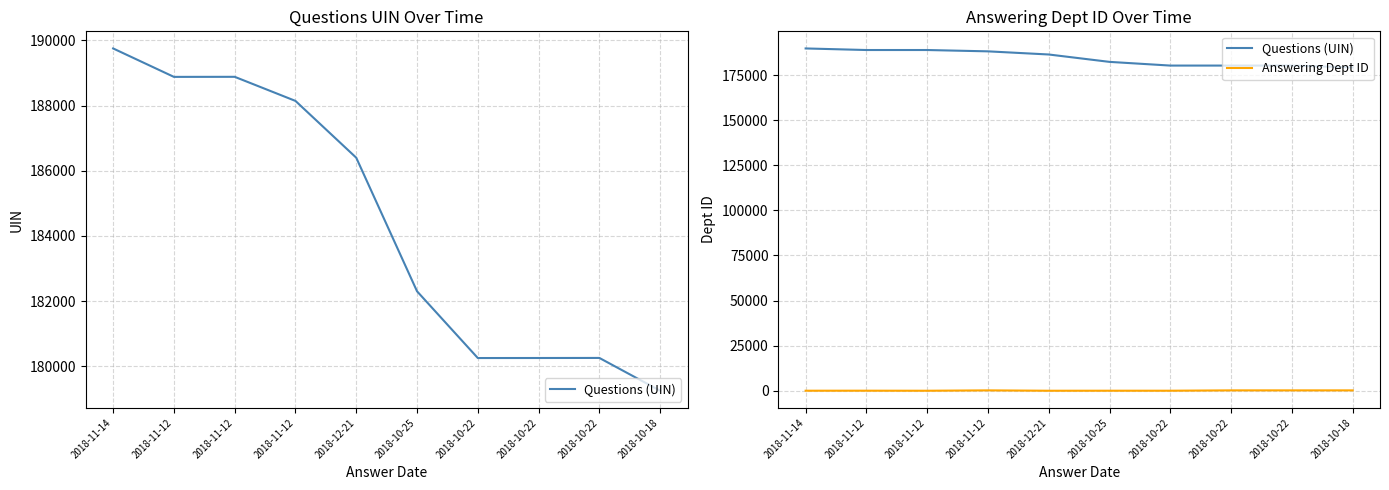

Which has a higher value, 2018-10-25 or 2018-10-22?

2018-10-25